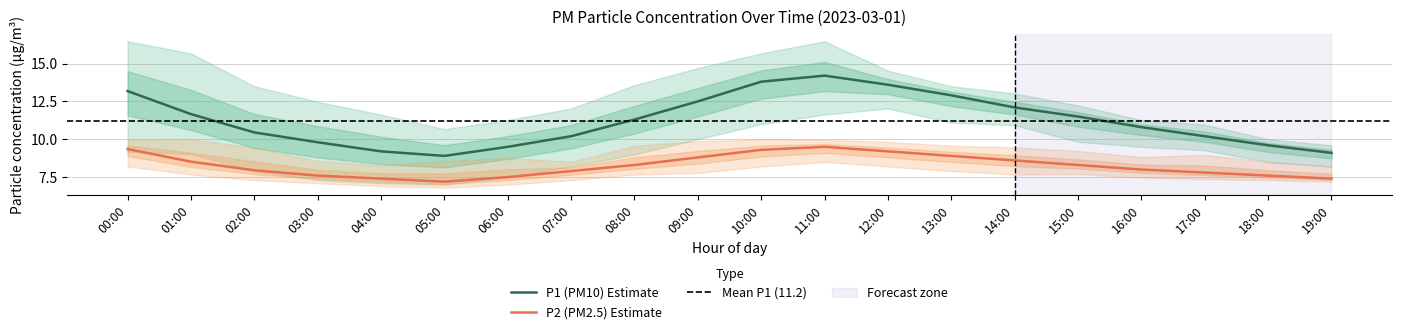

What is the difference between the highest and lowest values at 10:00?

7.5